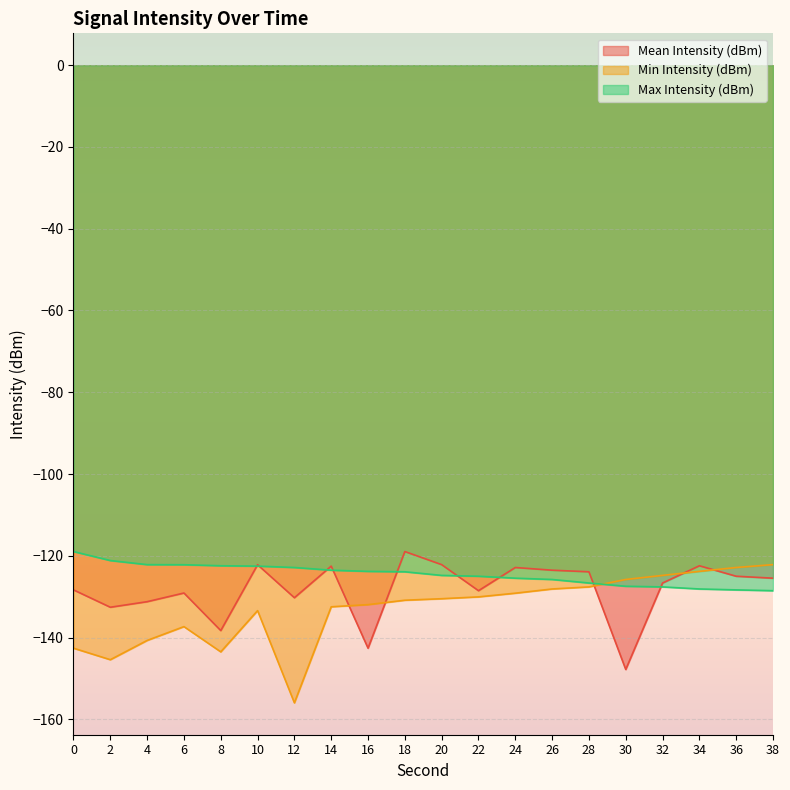

The Mean Intensity (dBm) series shows -122.4 at 34. True or false?

True